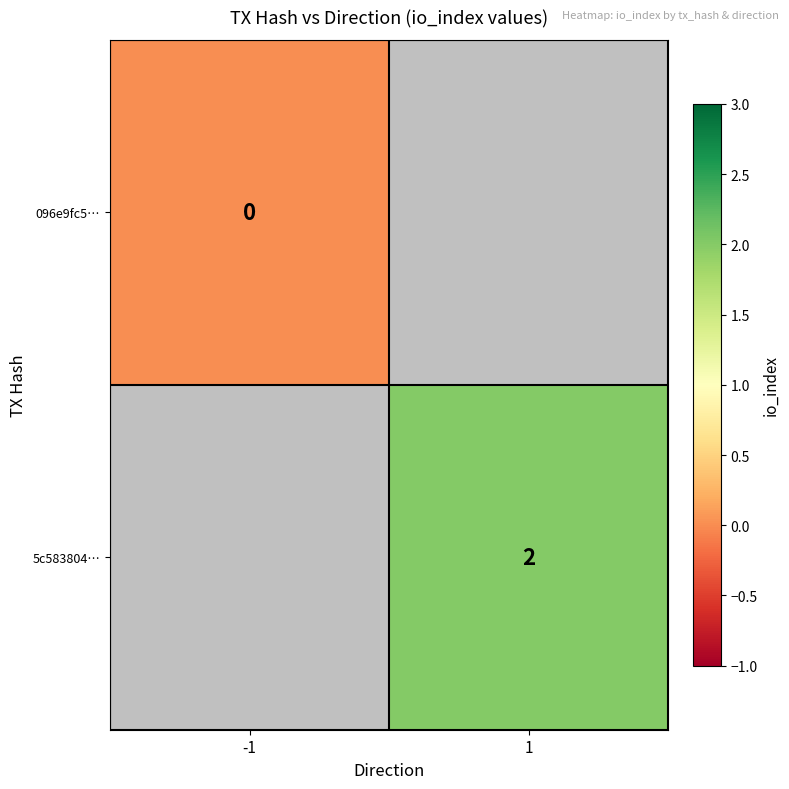

Is it true that 5c583804… equals 1 at 1?

False